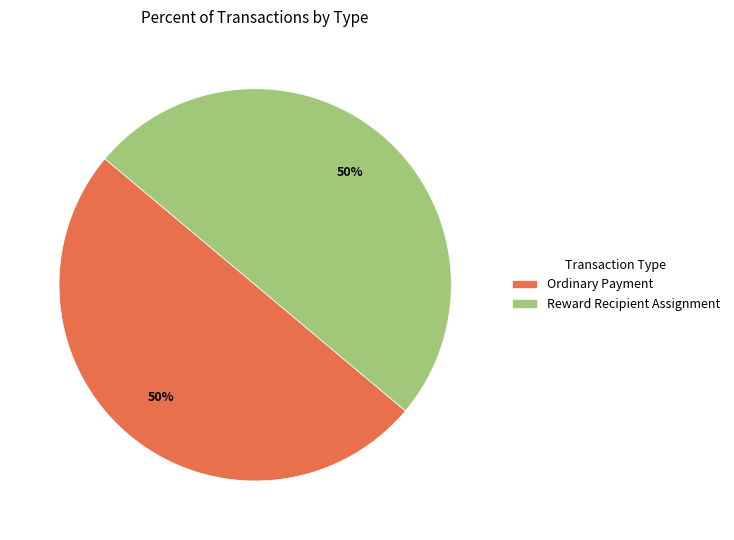

To the nearest percent, what is the combined percentage of Ordinary Payment and Reward Recipient Assignment?

100%